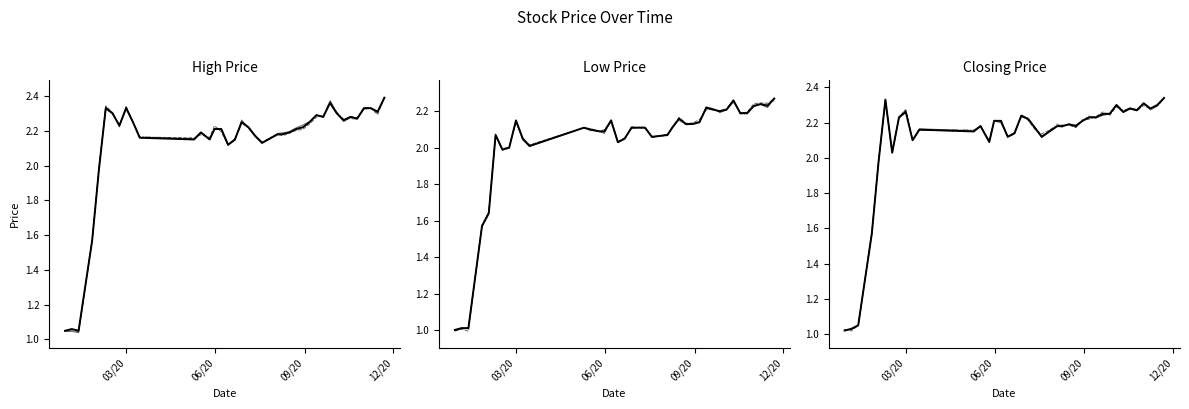

How many lines are shown in the chart?

3